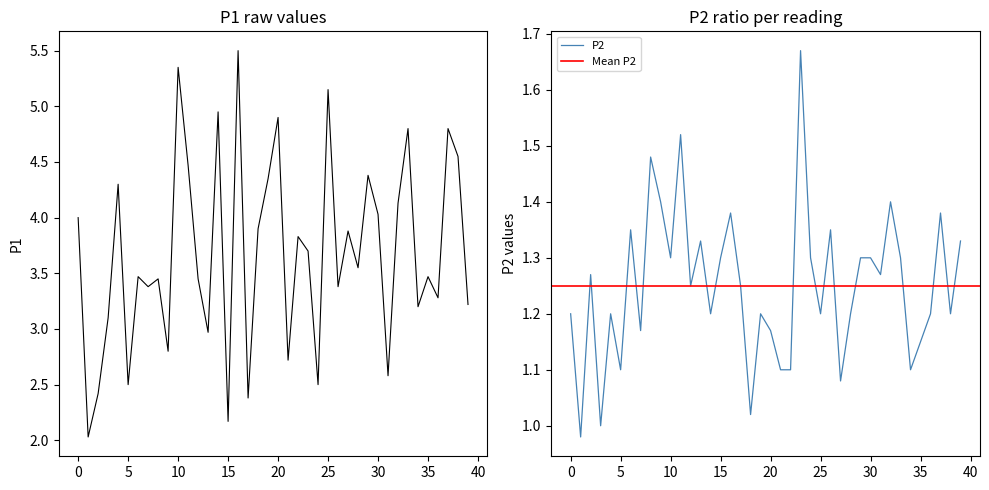

The value of P2 at 25 is 1.7. True or false?

False